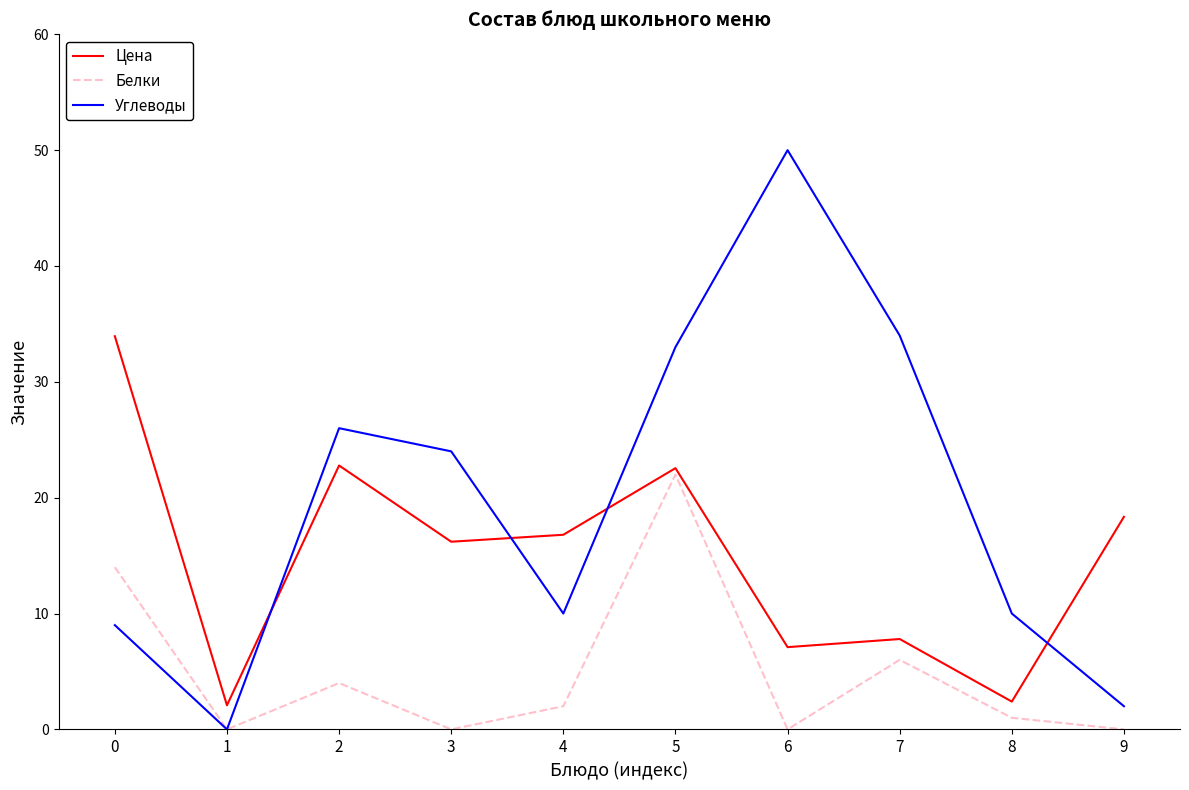

List the series in order of their peak value, lowest first.

Белки, Цена, Углеводы